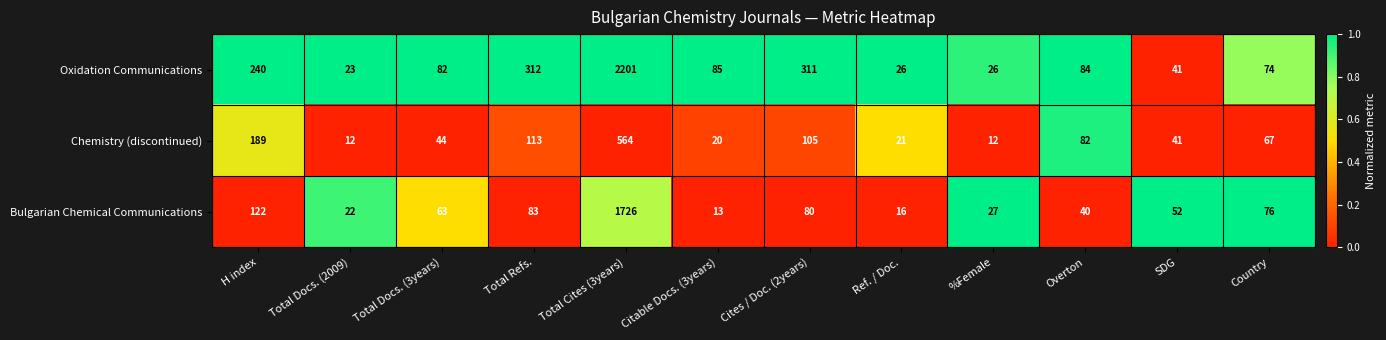

Is the value of Chemistry (discontinued) at Cites / Doc. (2years) greater than the value of Oxidation Communications at %Female?

Yes